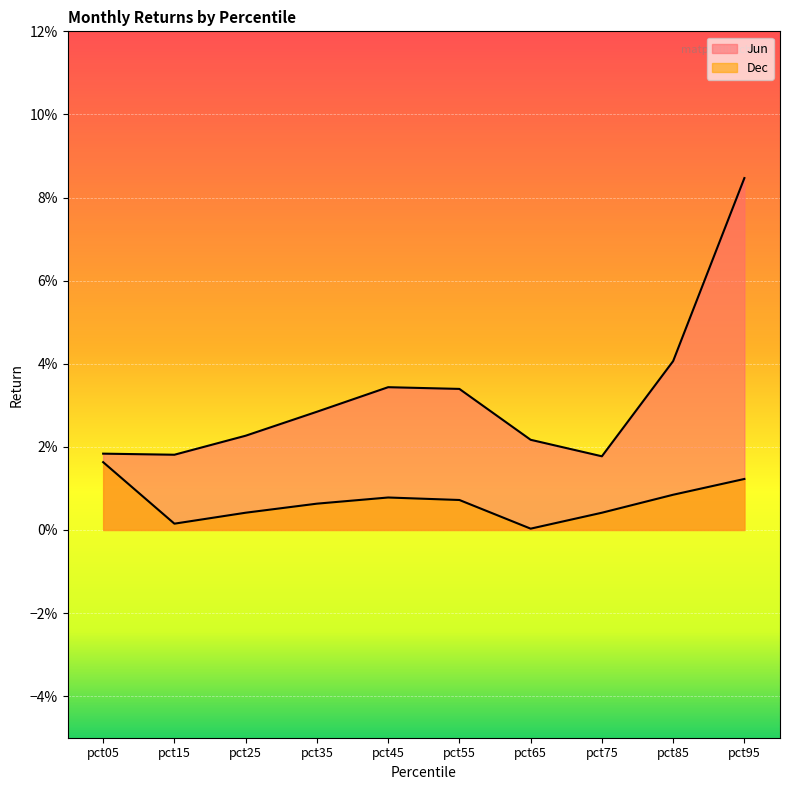

Which series changed the most between pct25 and pct65?

Dec